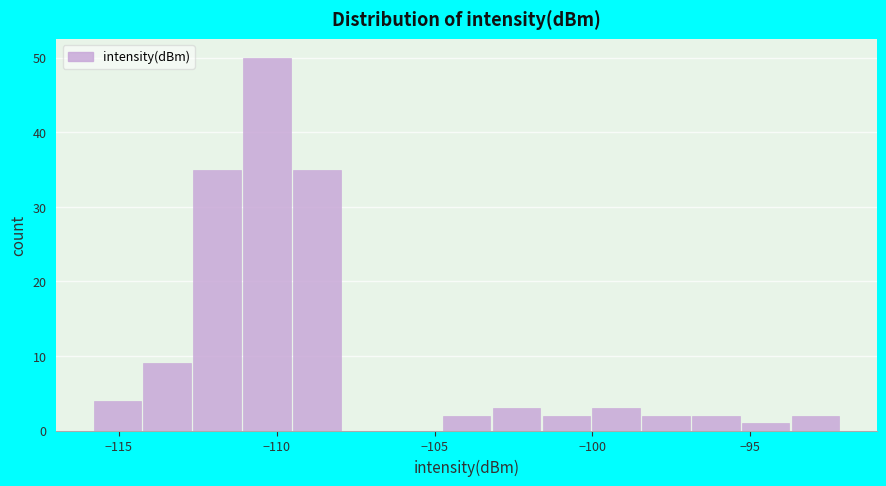

Read against the x-axis, roughly where is the centre of the tallest bar?

-110.5